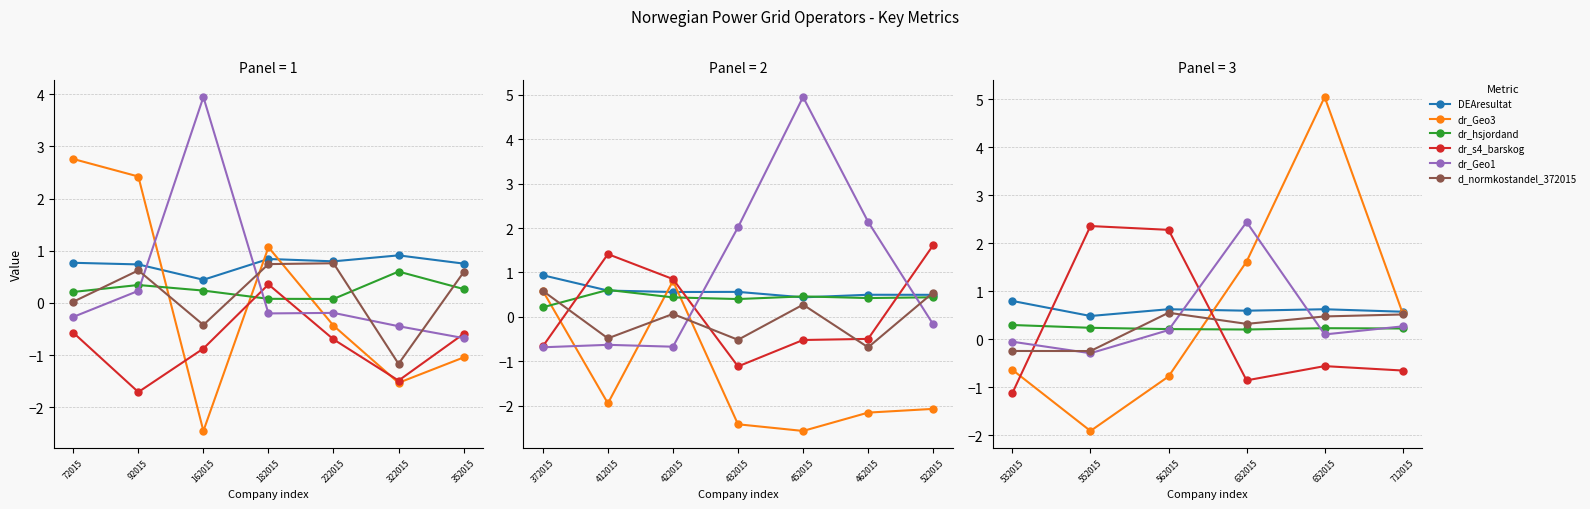

True or false: DEAresultat has a value of 1.0 at 562015.

False